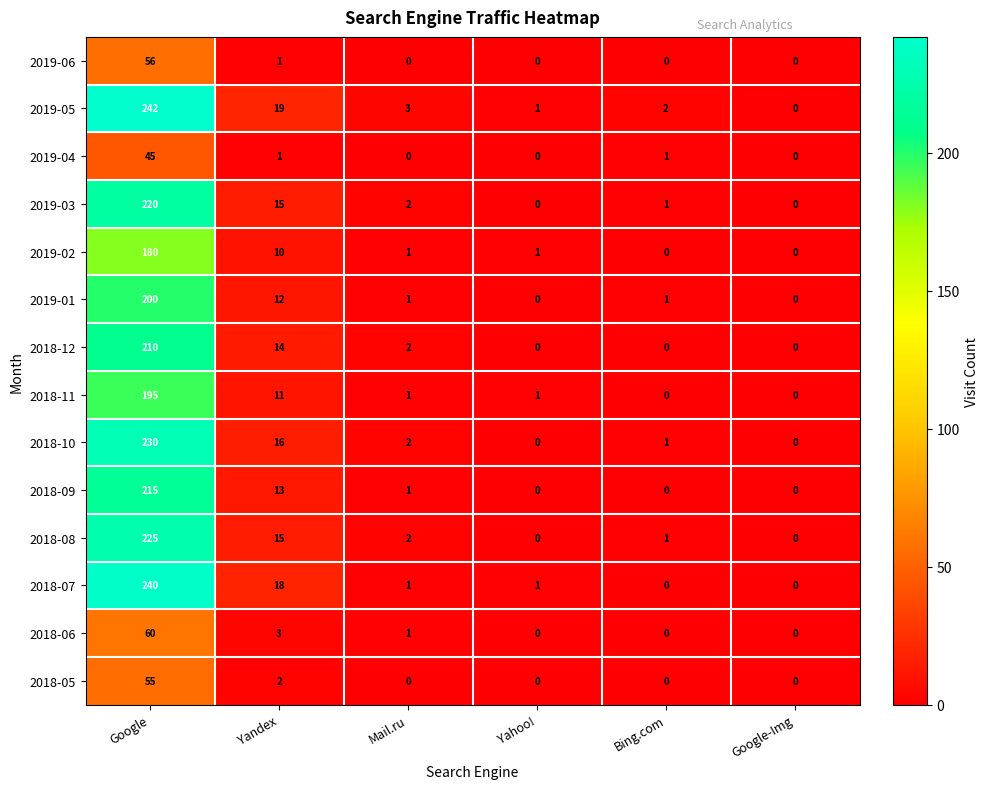

How many categories are shown in the chart?

6